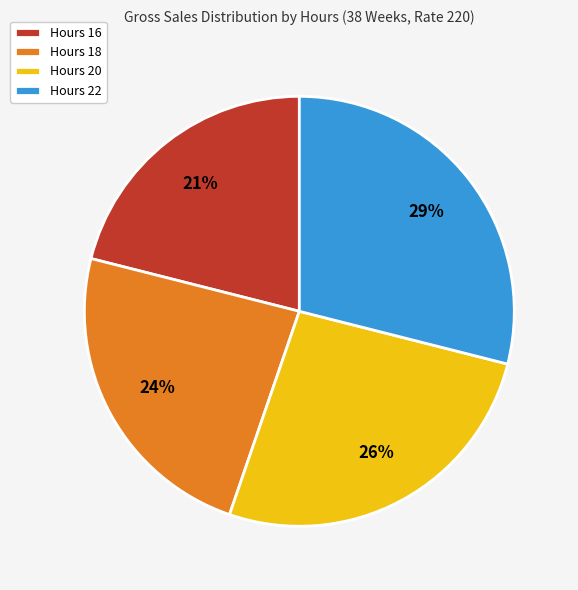

The Hours 22 slice represents 29% of the pie. True or false?

True